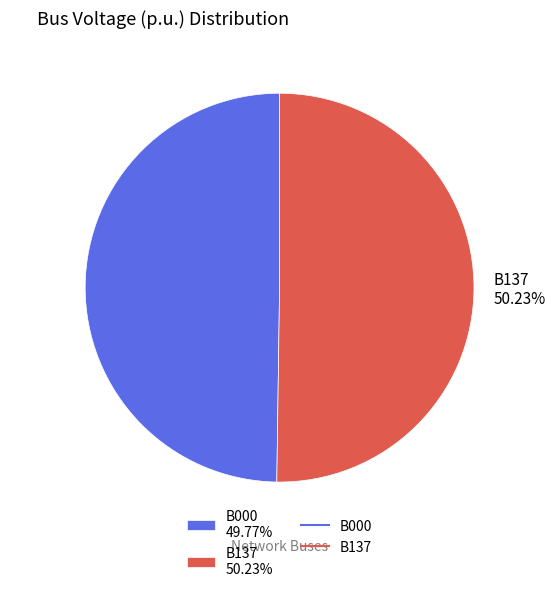

Combined, do B000 and B137 account for over 50%?

Yes